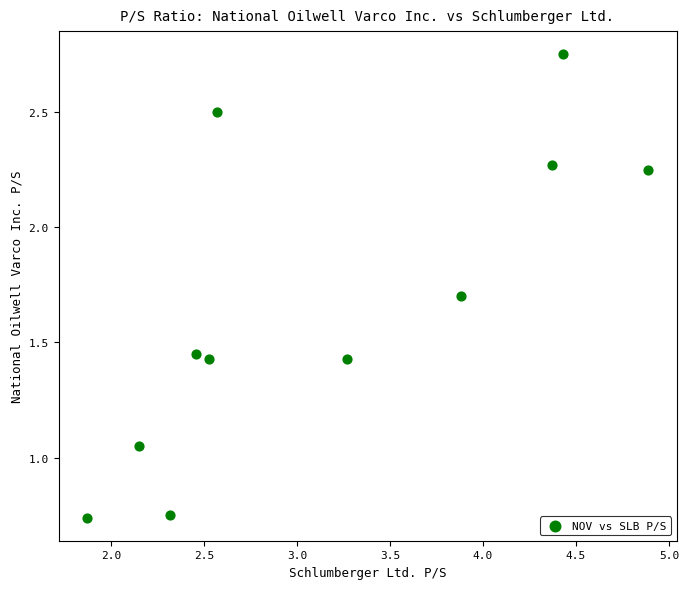

What is the range of Y values (max minus min)?

2.0